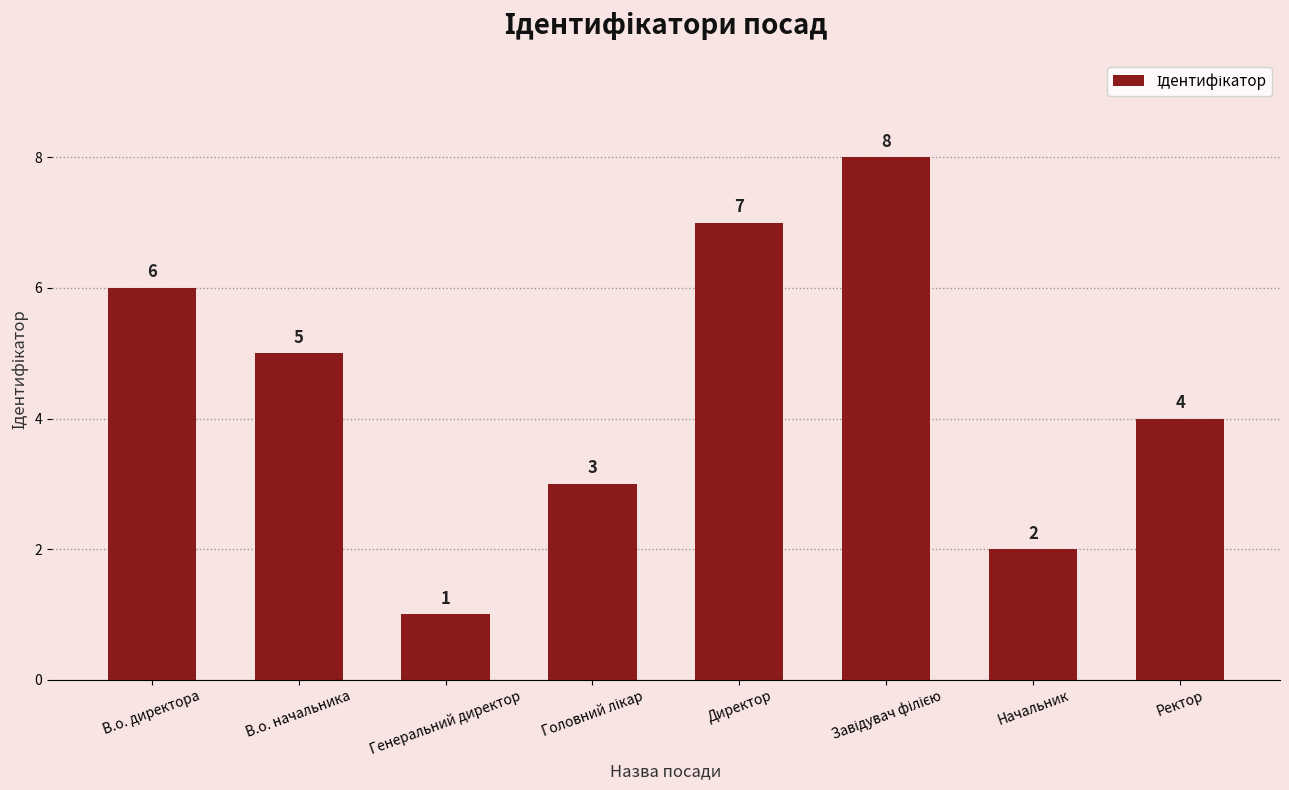

How many bars are there in total?

8